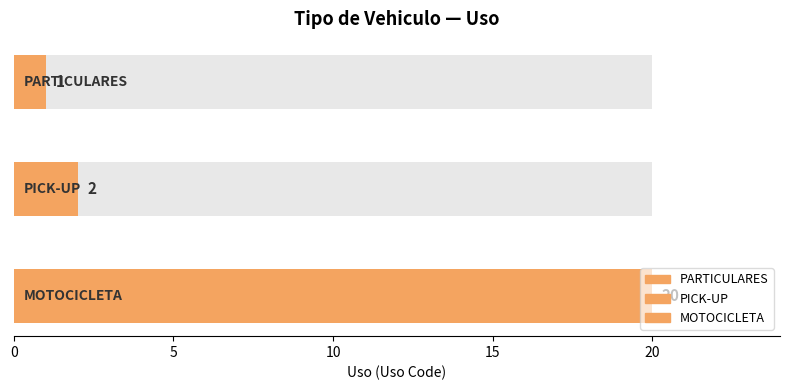

The value at PARTICULARES is 0. True or false?

False